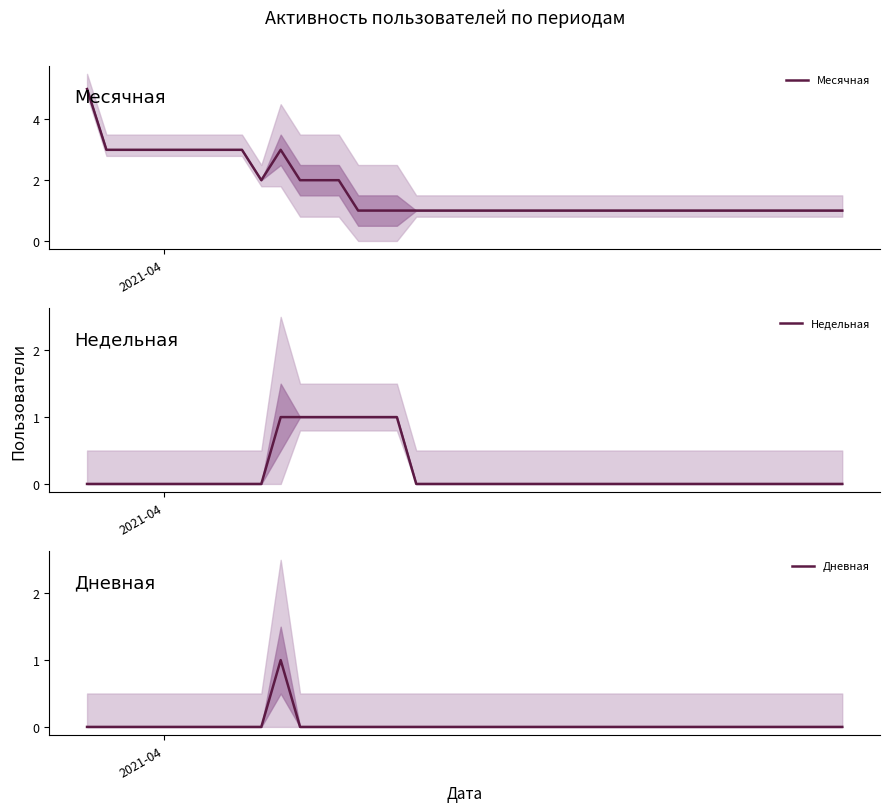

Is this an area chart (filled region under the line)?

No